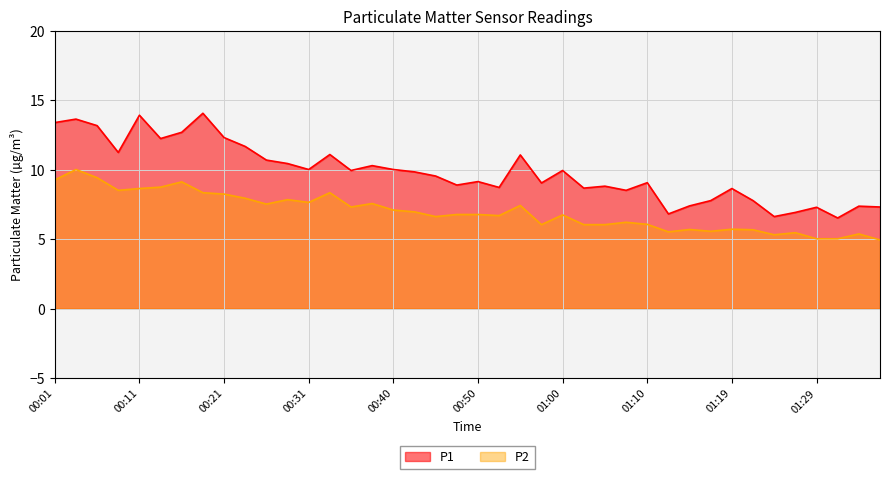

Reading left to right, extract all data points from this chart.

P1: 13.4	13.7	13.2	11.2	13.9	12.2	12.7	14.1	12.3	11.7	10.7	10.4	10.0	11.1	9.9	10.3	10.0	9.8	9.6	8.9	9.2	8.7	11.1	9.1	9.9	8.7	8.8	8.5	9.1	6.8	7.4	7.8	8.7	7.8	6.6	6.9	7.3	6.5	7.4	7.3
P2: 9.3	10.0	9.4	8.5	8.7	8.8	9.1	8.3	8.2	8.0	7.5	7.8	7.7	8.3	7.3	7.6	7.1	7.0	6.6	6.8	6.8	6.7	7.4	6.0	6.8	6.0	6.0	6.2	6.1	5.5	5.7	5.6	5.7	5.7	5.3	5.5	5.0	5.0	5.4	5.0